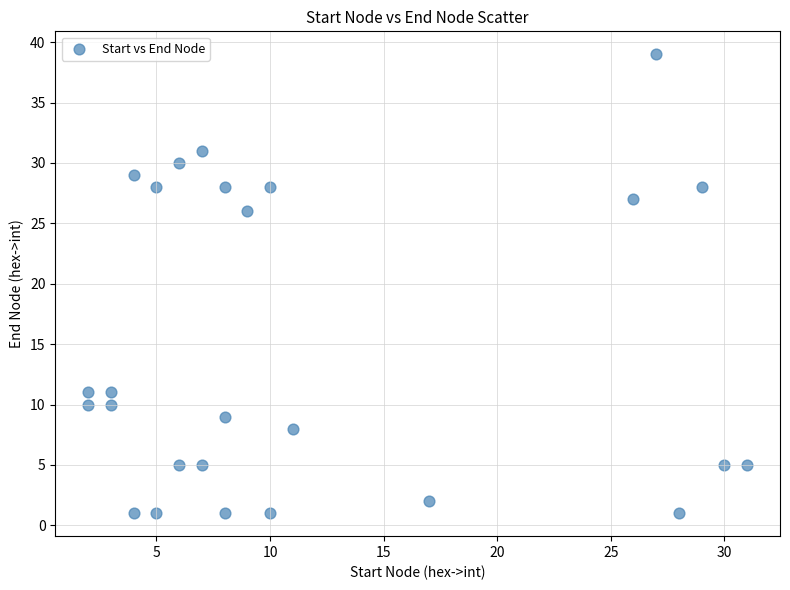

What Y value in the scatter plot is closest to 20?

26